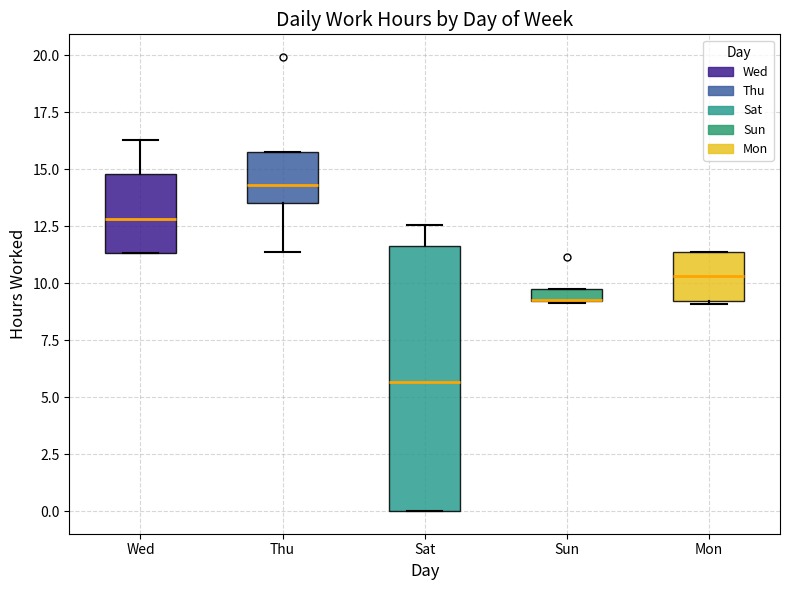

Where is the upper edge of the box for Sun on the y-axis? The values are not printed on the chart, so give them approximately, as read against the axis.

10.0